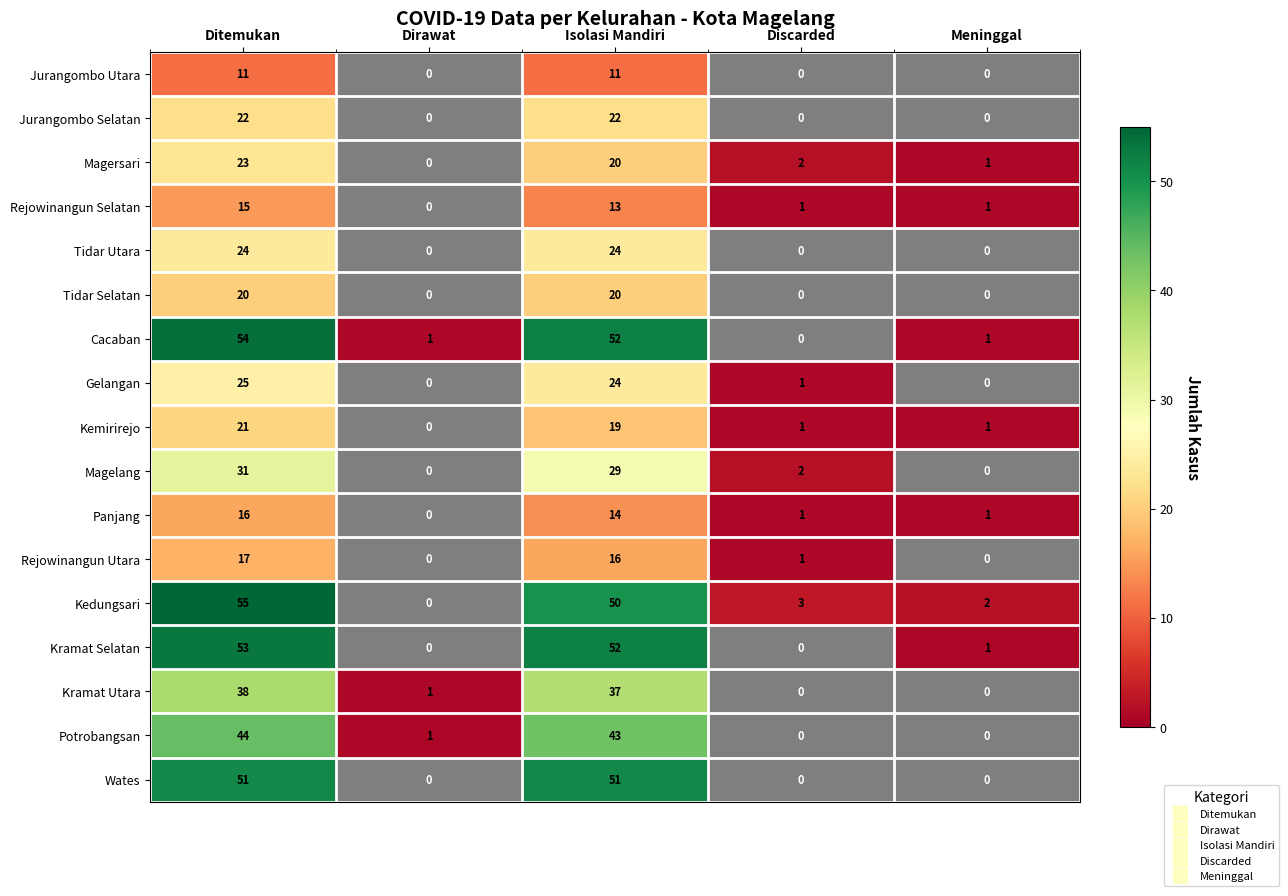

True or false: Wates has a value of 51 at Isolasi Mandiri.

True